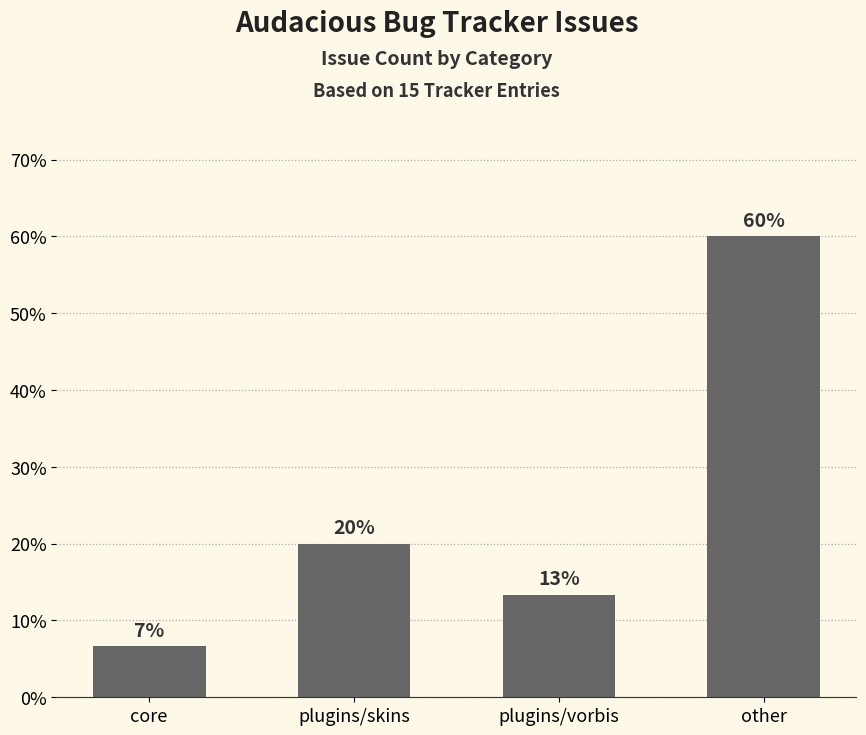

What is the minimum value shown in the chart?

6.7